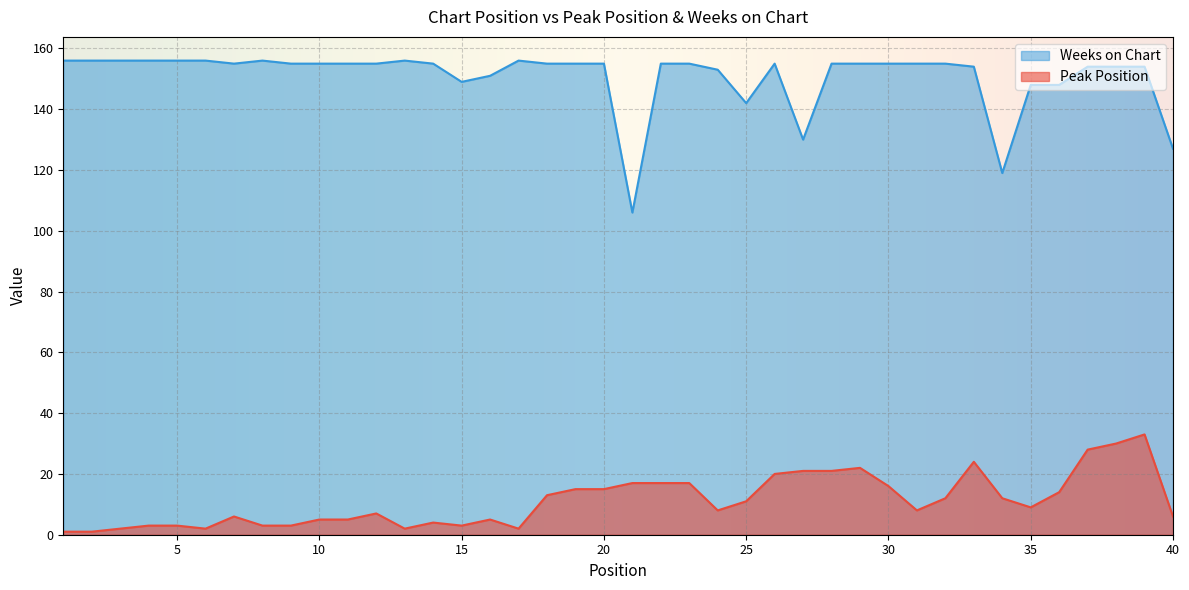

Which series has the largest total across all categories?

Weeks on Chart